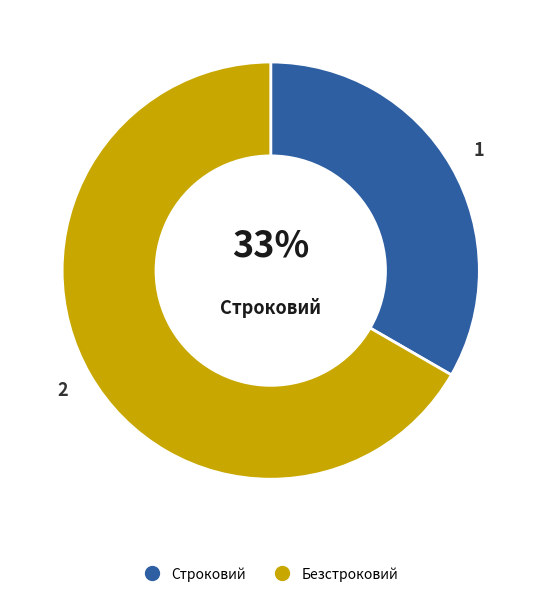

Does Безстроковий represent more than half of the total?

Yes